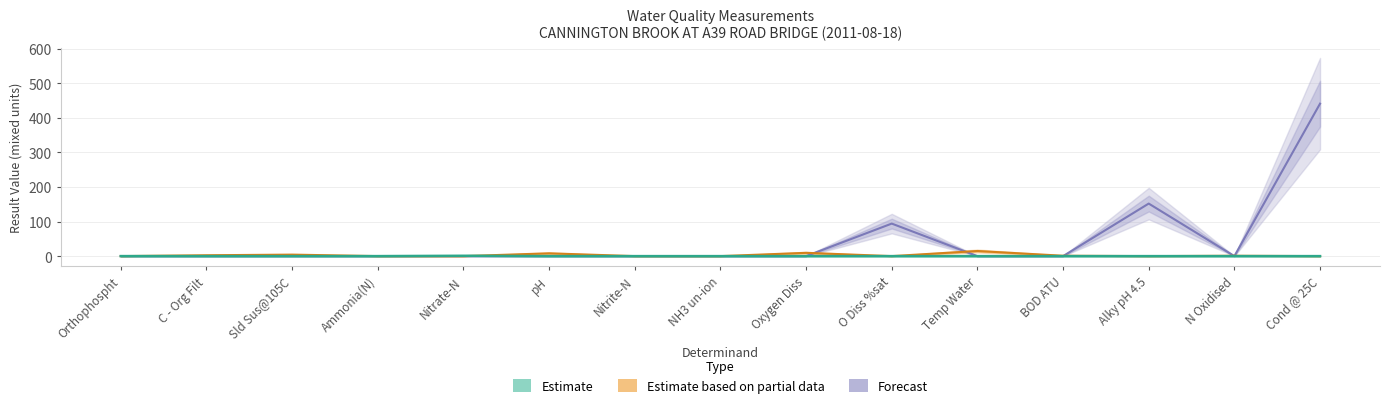

What is the difference between the maximum and second lowest values?

441.0